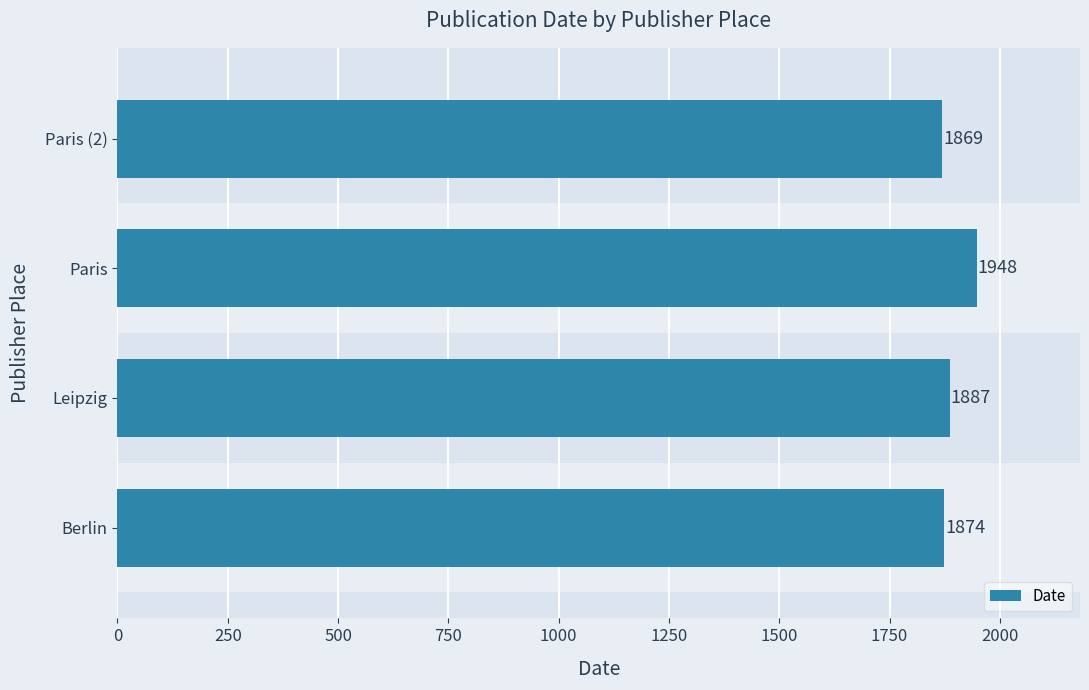

Are the bars horizontal?

Yes